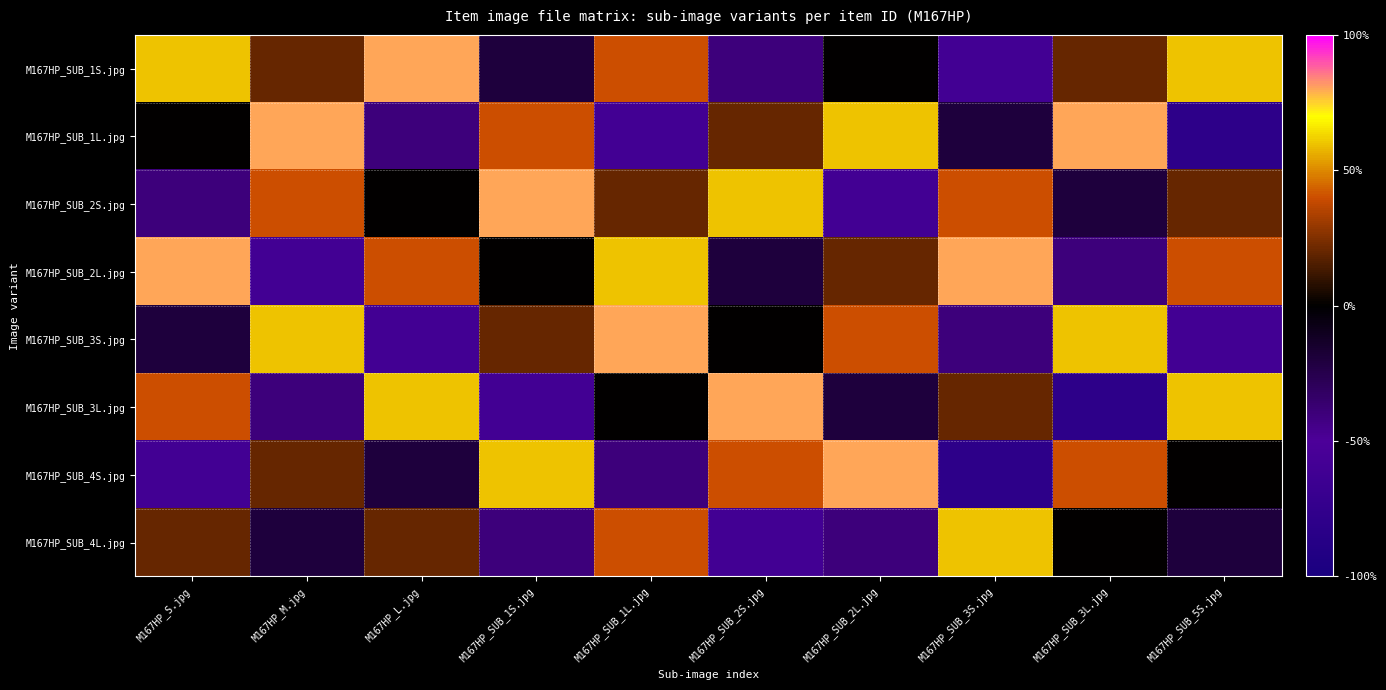

What is the maximum value shown in the chart?

0.8